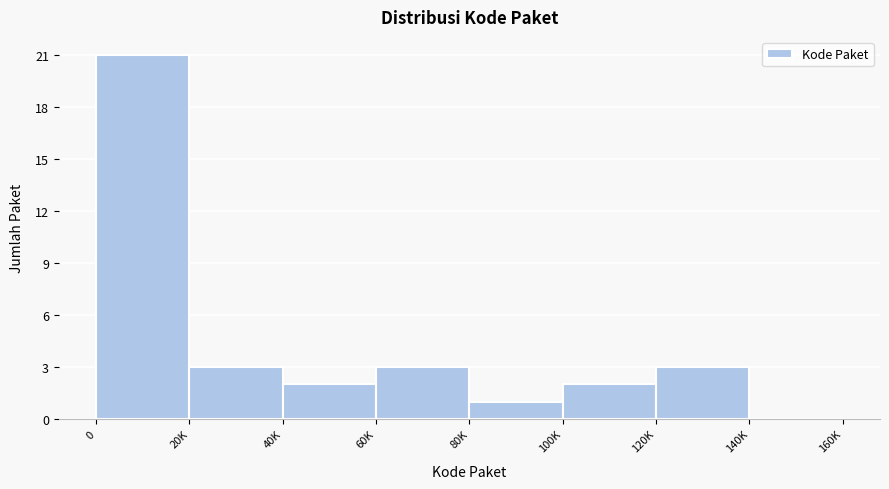

Reading right to left, extract all data points from this chart.

140K=0	120K=3	100K=2	80K=1	60K=3	40K=2	20K=3	0=21